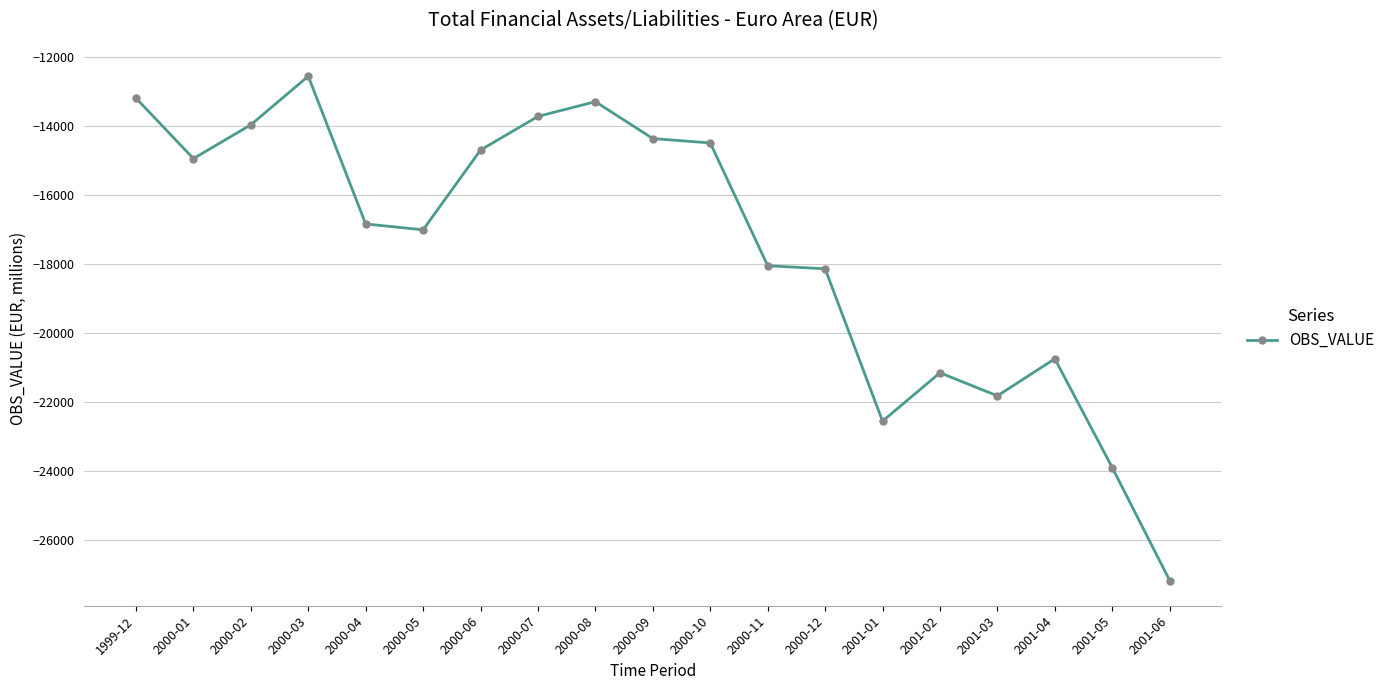

The value at 2000-09 is -14365.1. True or false?

True